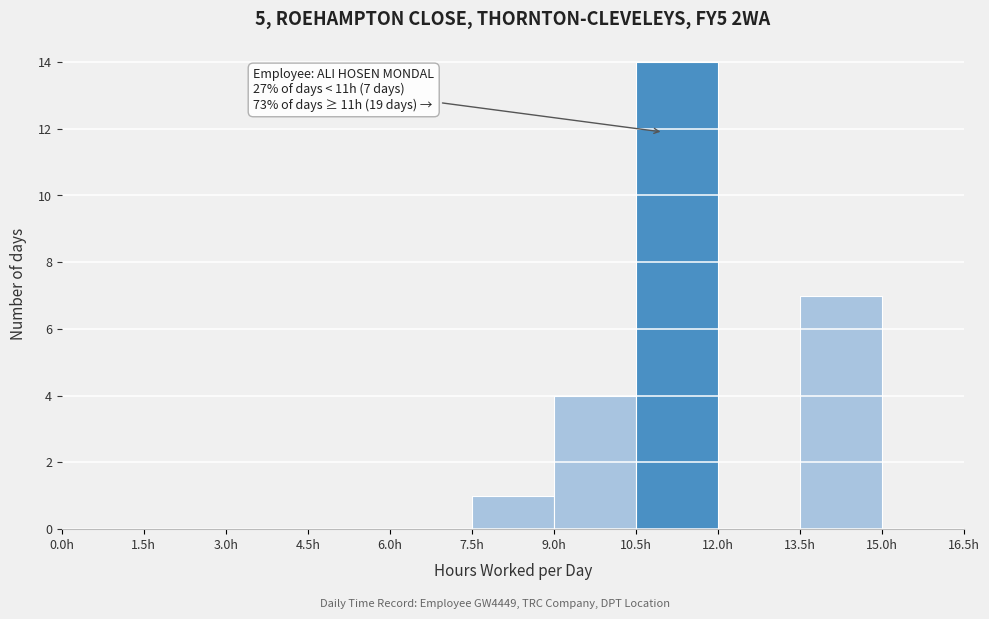

Which range on the x-axis has the tallest bar?

10.5 to 12.0